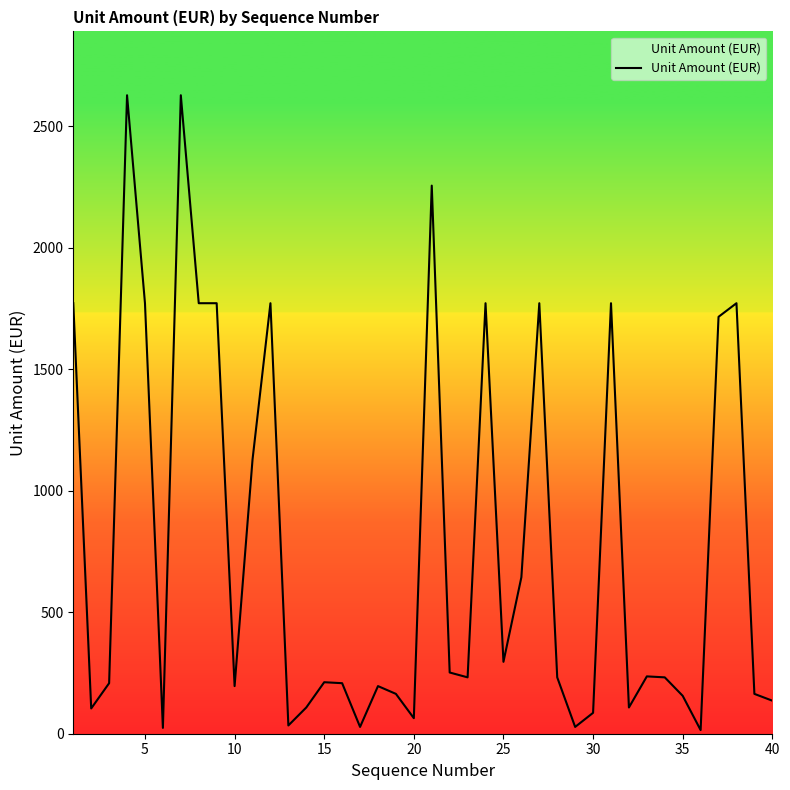

What is the difference between the maximum and minimum values?

2613